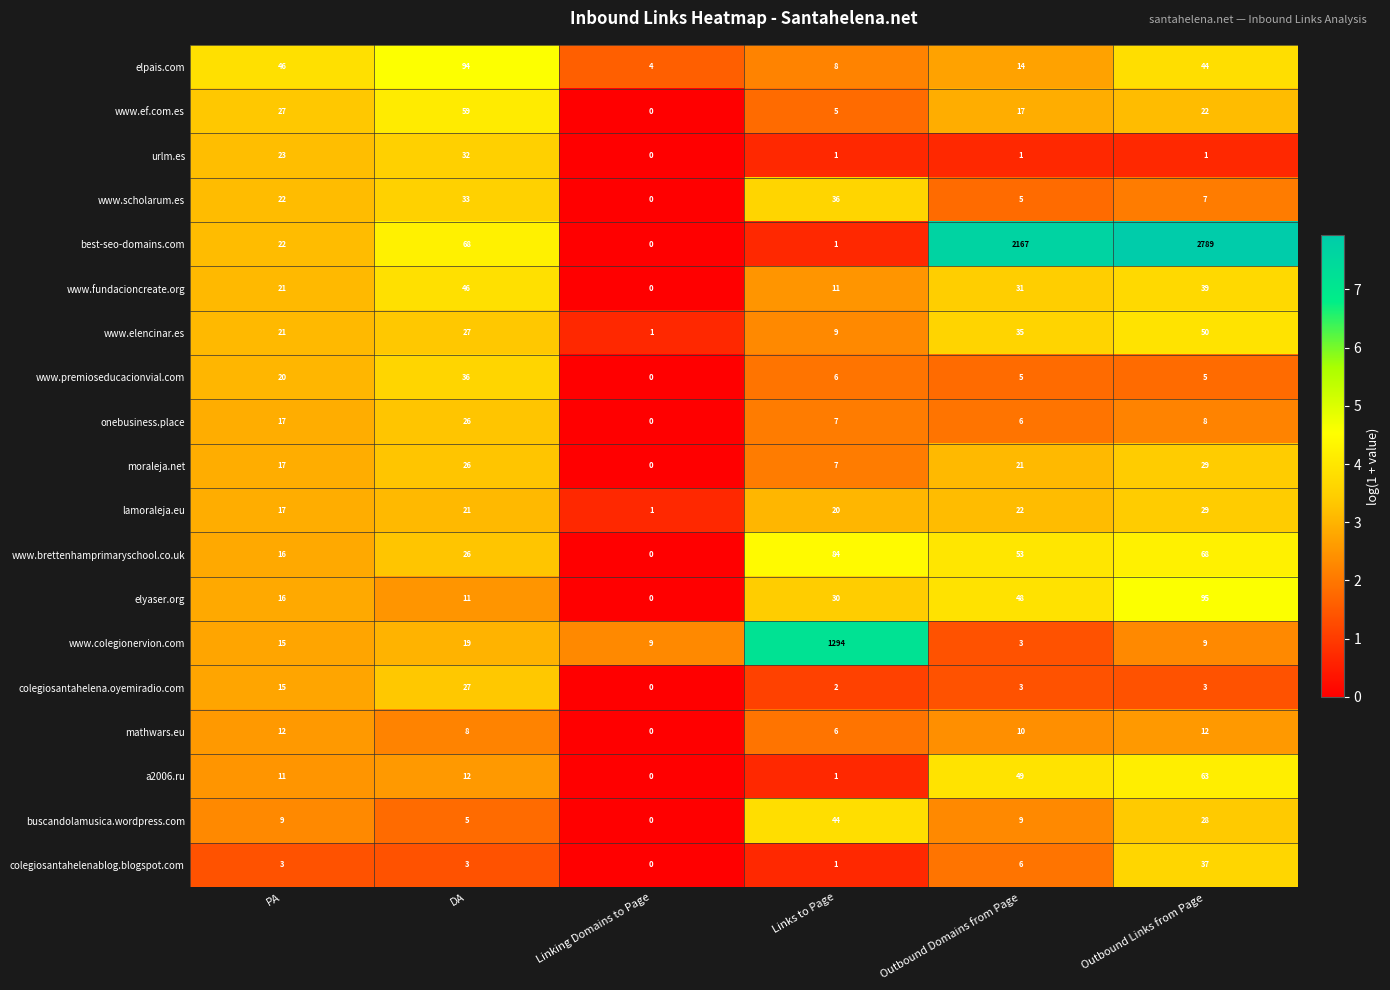

What is the difference between the maximum and second lowest values in the colegiosantahelena.oyemiradio.com series?

25